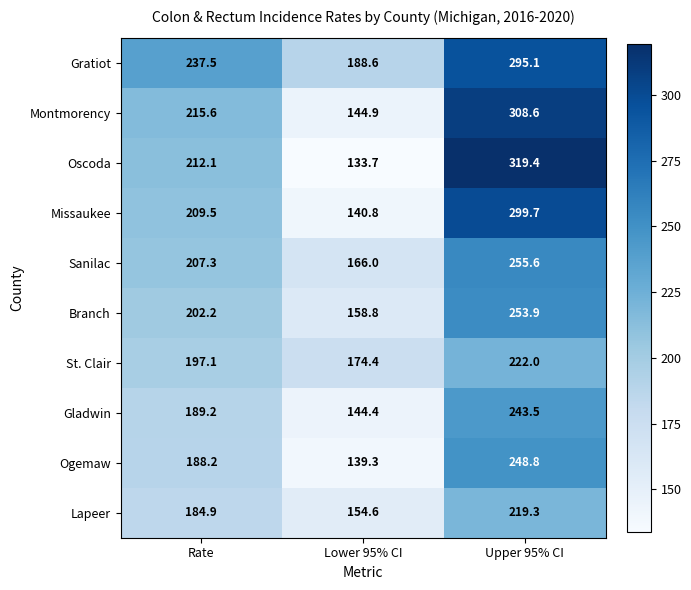

What is the difference between the Montmorency values at Upper 95% CI and Lower 95% CI?

163.7